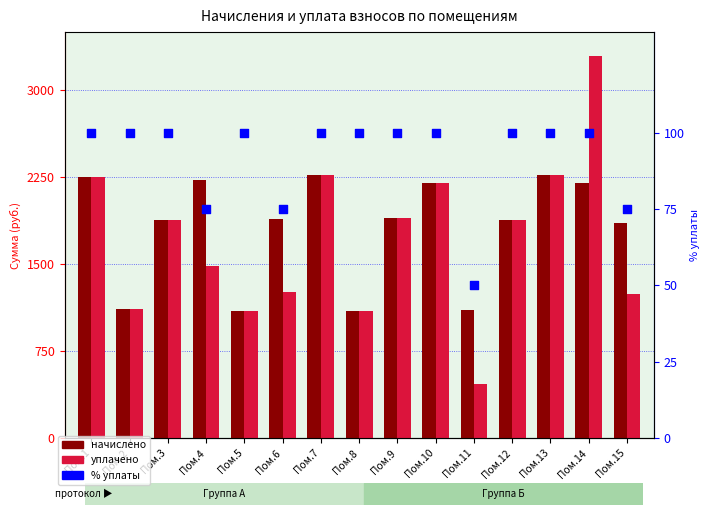

Which series contains the highest Y value?

уплачено